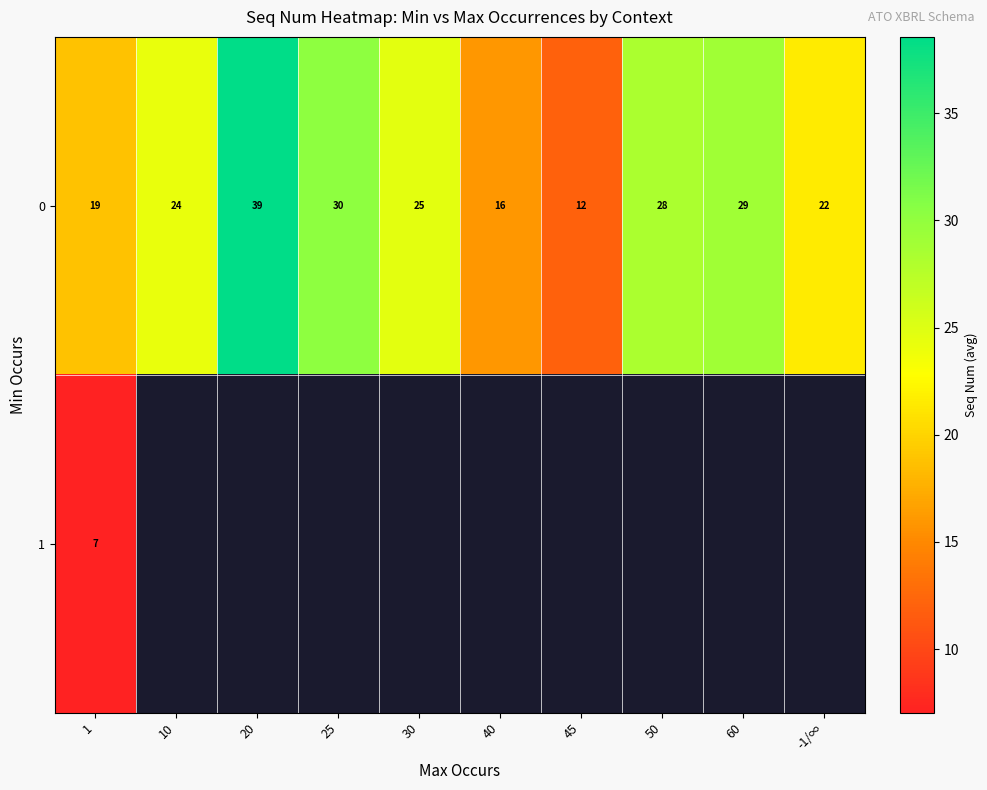

What is the difference between the second highest and minimum values in the row_0 series?

18.2